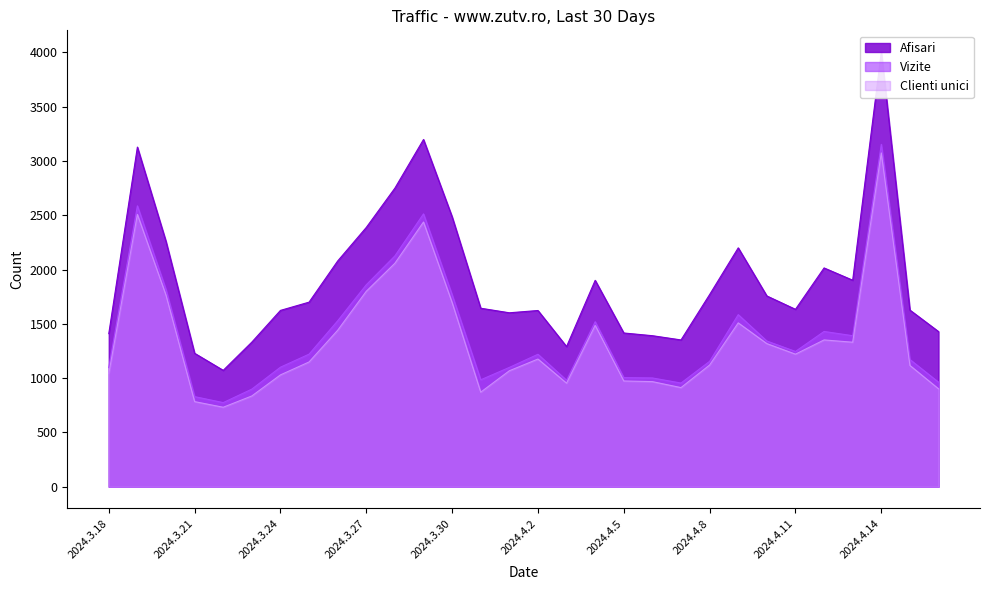

What is the average value of the Clienti unici series?

1354